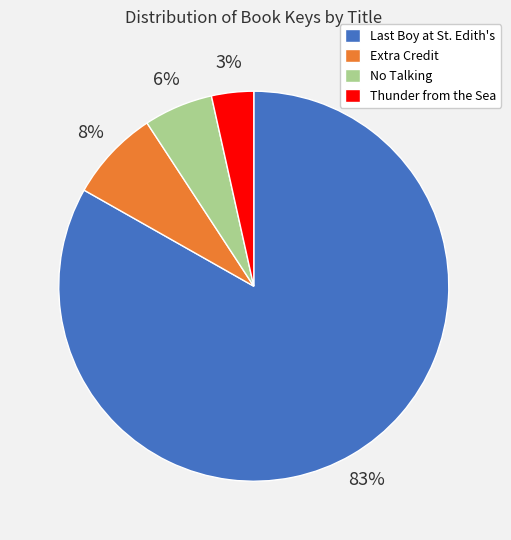

Which category has the biggest portion of the pie?

Last Boy at St. Edith's